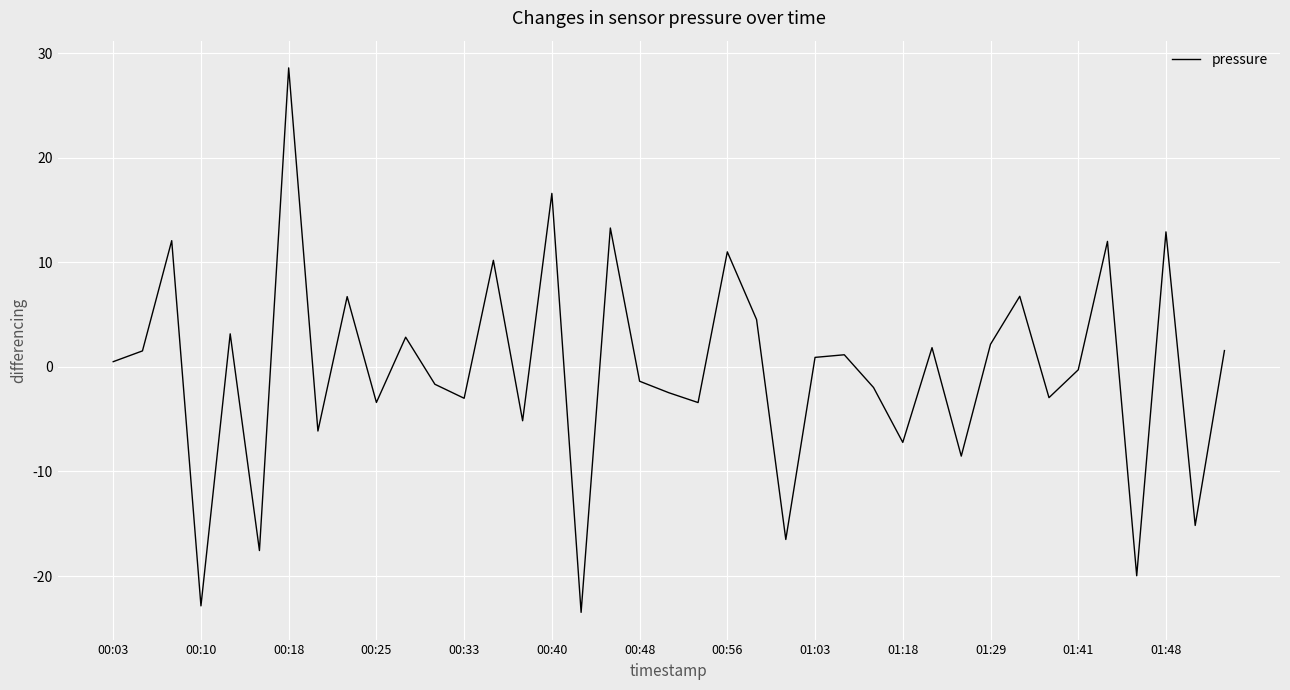

What is the difference between the maximum and minimum values?

52.1